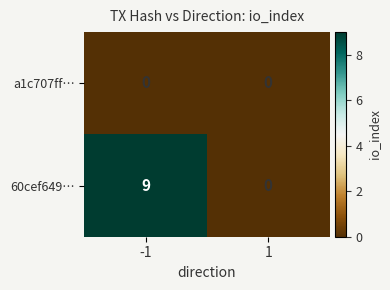

What is the difference between the maximum and minimum values in the 60cef649… series?

9